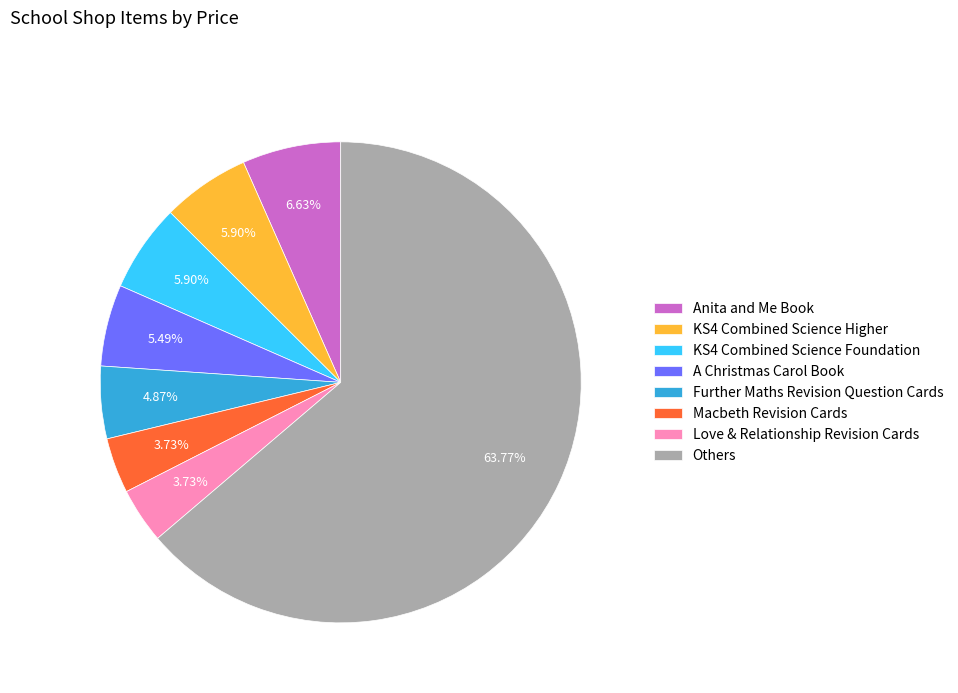

To the nearest percent, what is the difference between the largest and smallest slice percentages?

60%